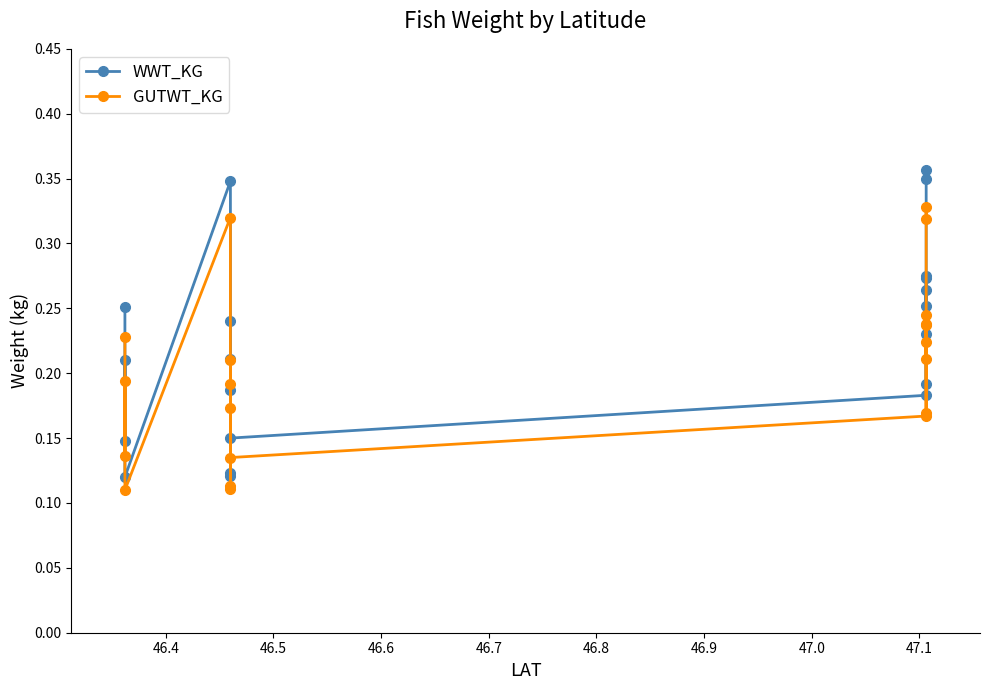

List the series in order of their overall mean, lowest first.

GUTWT_KG, WWT_KG